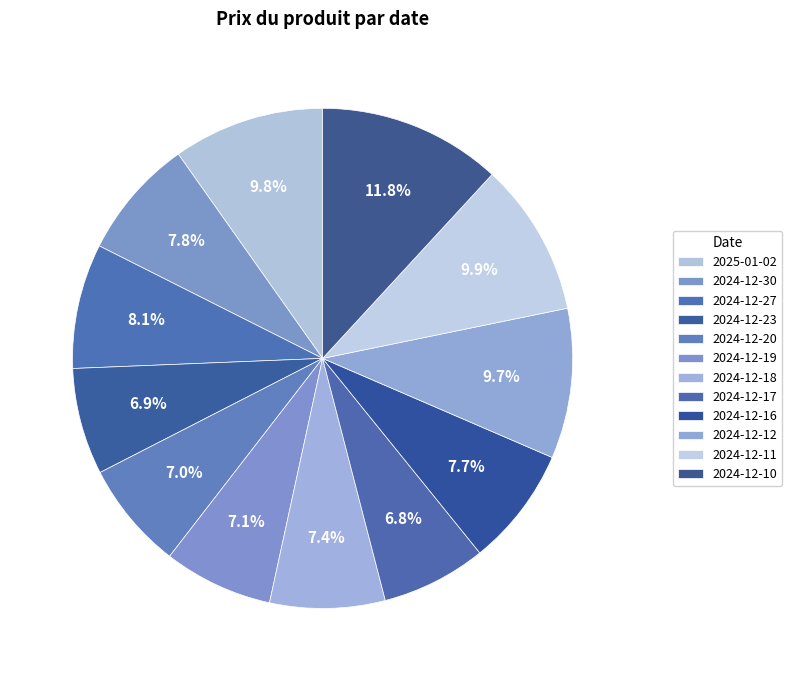

To the nearest percent, what portion does 2024-12-27 represent?

8%